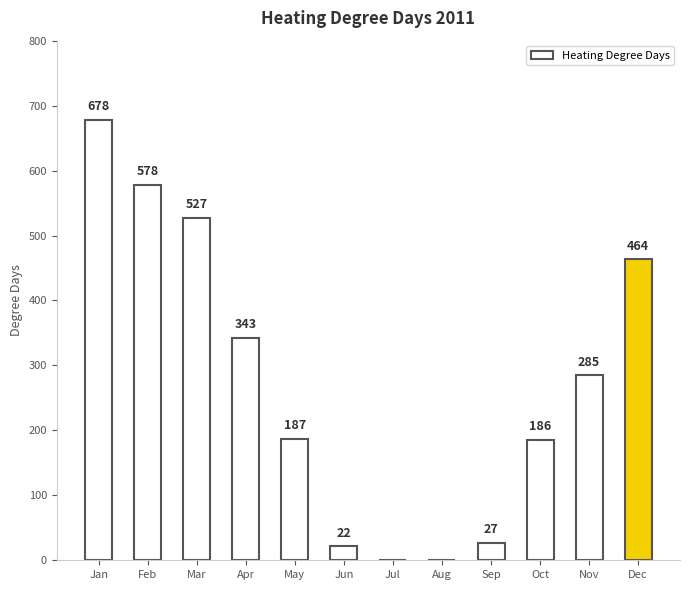

Where does the data first go above 284?

Jan